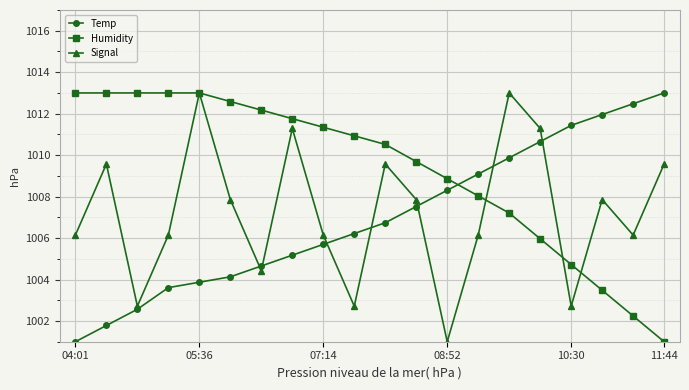

What is the minimum value for Signal?

1001.0